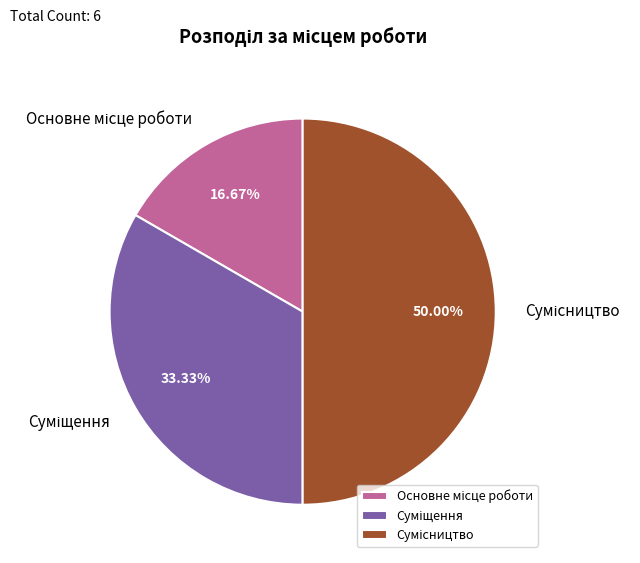

What is the total percentage of Суміщення and Основне місце роботи?

50.0%